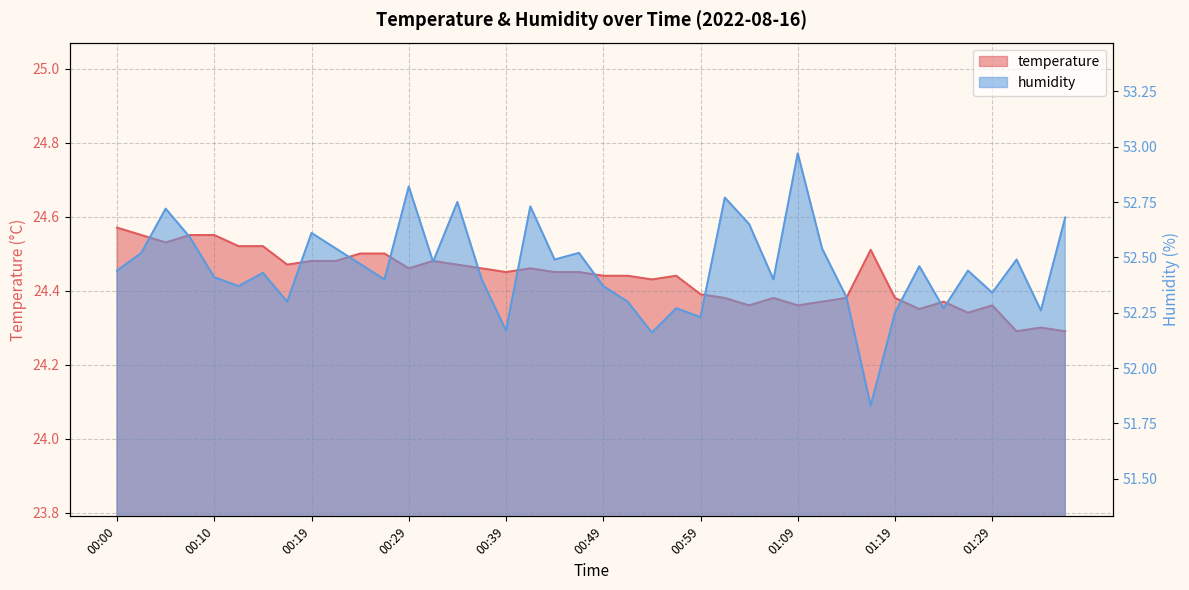

What is the value of the humidity point at the 34th from the left?

52.5